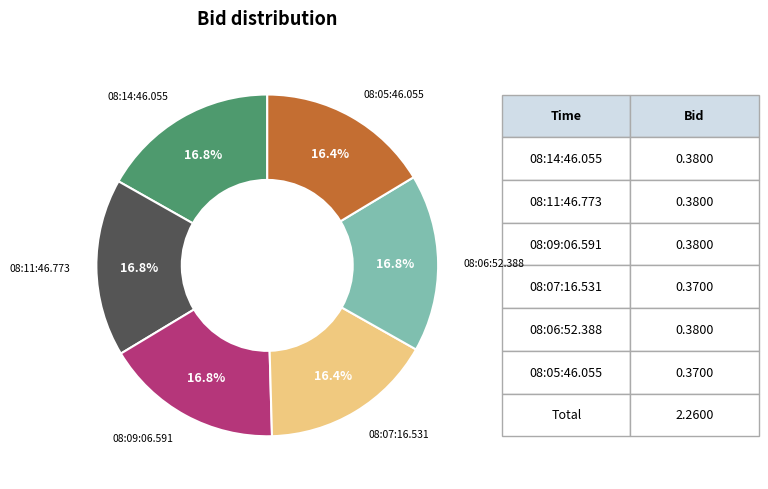

Is there a majority slice in this chart?

No